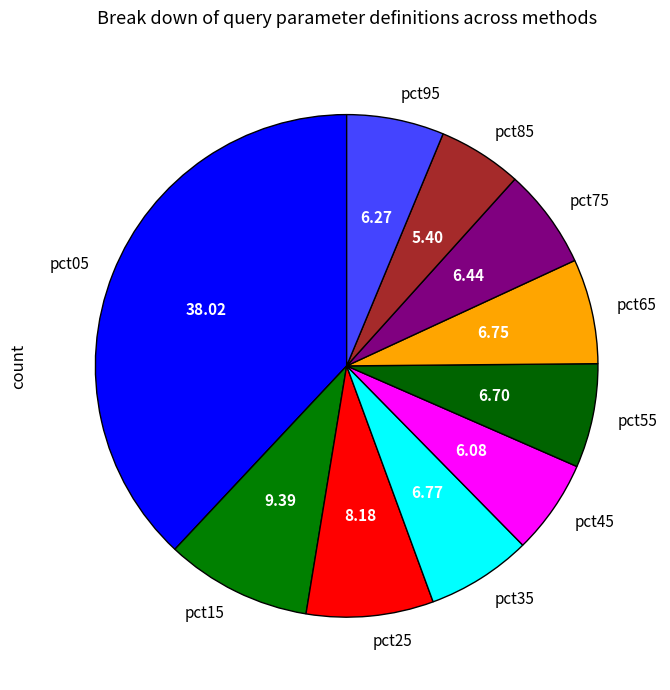

Do pct45 and pct55 together represent more than half of the pie?

No